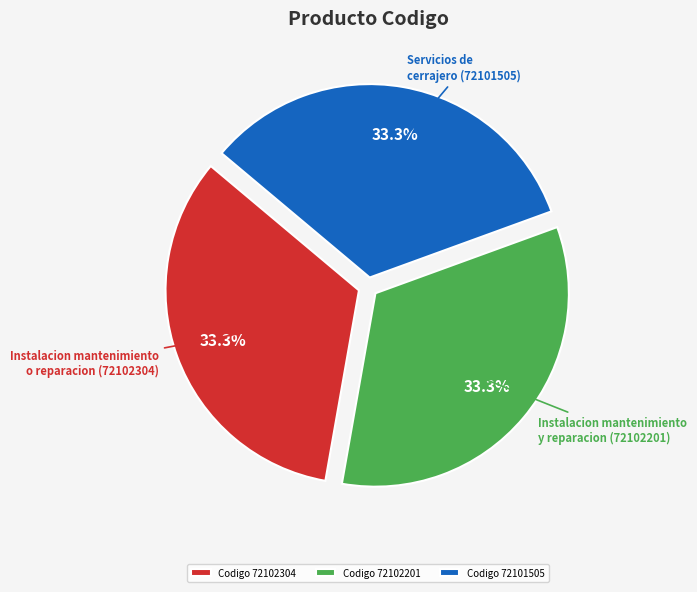

Is there a majority slice in this chart?

No